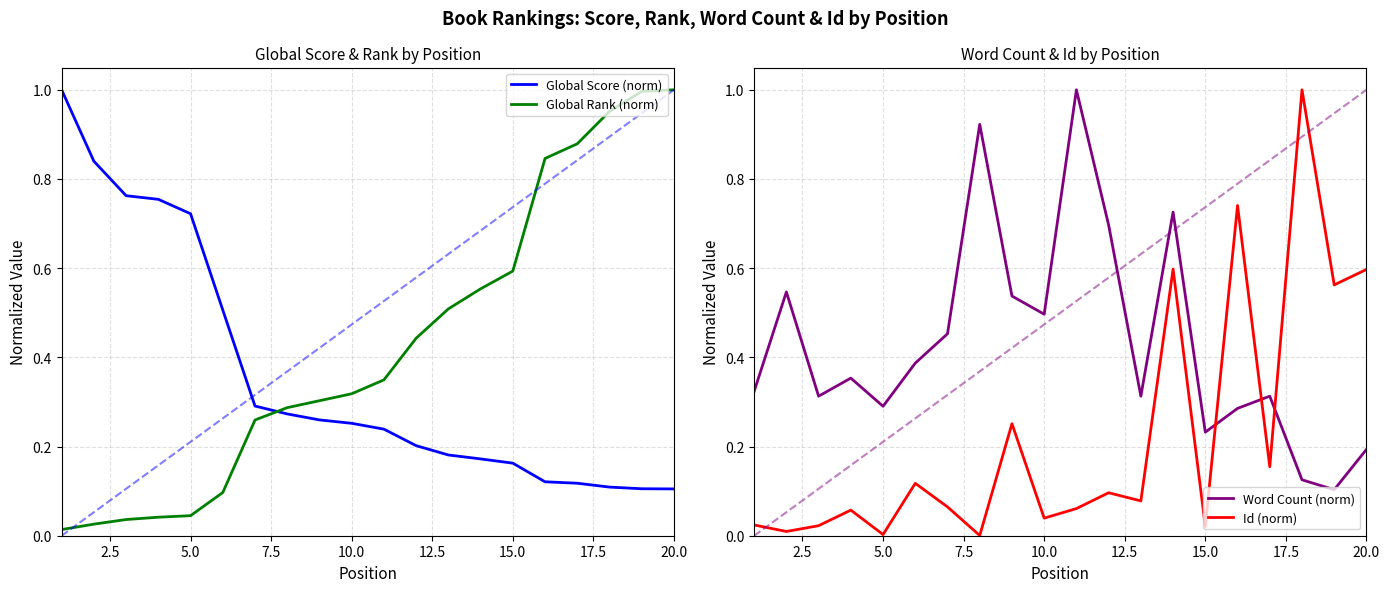

Reading left to right, what are all the values shown in this chart?

Global Score (norm): 1.0	0.8	0.8	0.8	0.7	0.5	0.3	0.3	0.3	0.3	0.2	0.2	0.2	0.2	0.2	0.1	0.1	0.1	0.1	0.1
Global Rank (norm): 0.0	0.0	0.0	0.0	0.0	0.1	0.3	0.3	0.3	0.3	0.3	0.4	0.5	0.6	0.6	0.8	0.9	1.0	1.0	1.0
Word Count (norm): 0.3	0.5	0.3	0.4	0.3	0.4	0.5	0.9	0.5	0.5	1.0	0.7	0.3	0.7	0.2	0.3	0.3	0.1	0.1	0.2
Id (norm): 0.0	0.0	0.0	0.1	0.0	0.1	0.1	0.0	0.3	0.0	0.1	0.1	0.1	0.6	0.0	0.7	0.2	1.0	0.6	0.6